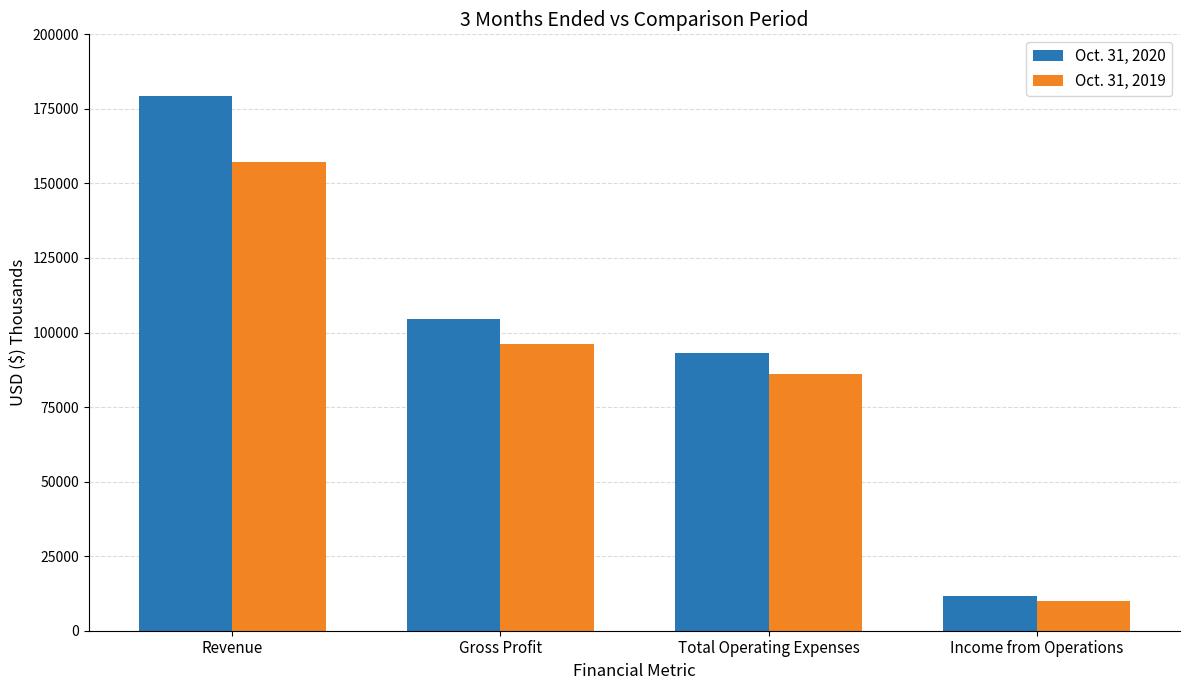

Is it true that Oct. 31, 2019 equals 9922 at Income from Operations?

True